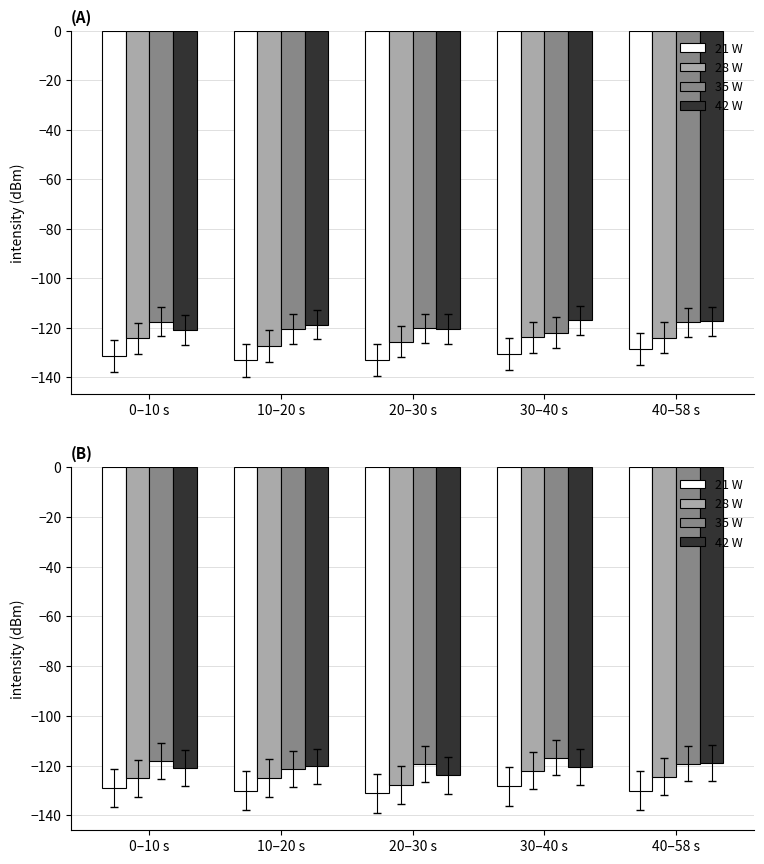

Reading left to right, extract all data points from this chart.

21 W: -129.0	-130.1	-131.2	-128.3	-130.1
28 W: -125.1	-124.9	-127.9	-122.0	-124.5
35 W: -118.2	-121.4	-119.3	-116.9	-119.2
42 W: -120.8	-120.3	-123.9	-120.4	-119.0